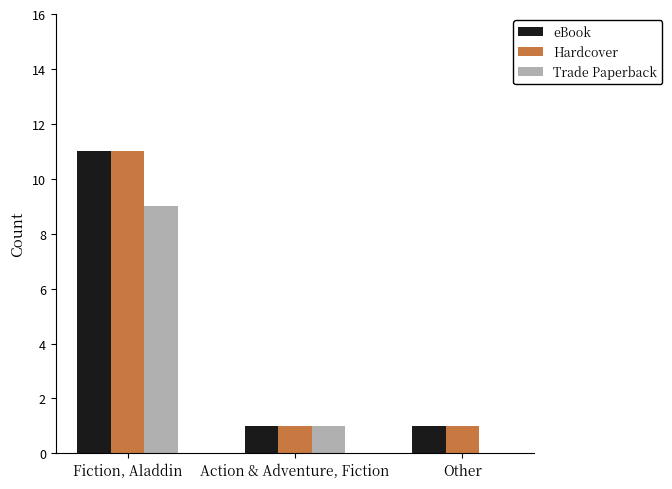

What are all the series names shown in the legend?

eBook, Hardcover, Trade Paperback